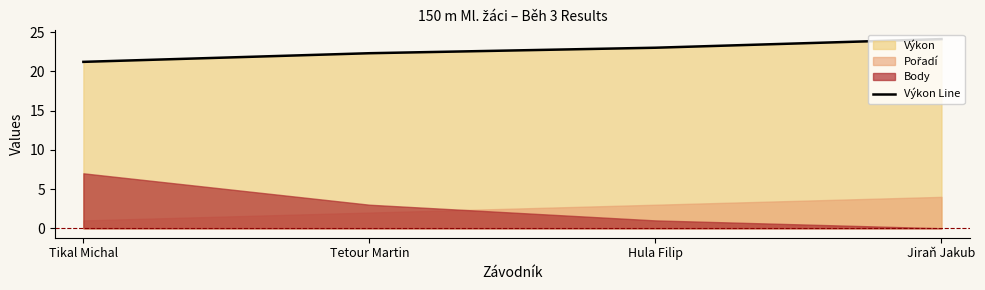

At which label is the value closest to 22?

Tetour Martin